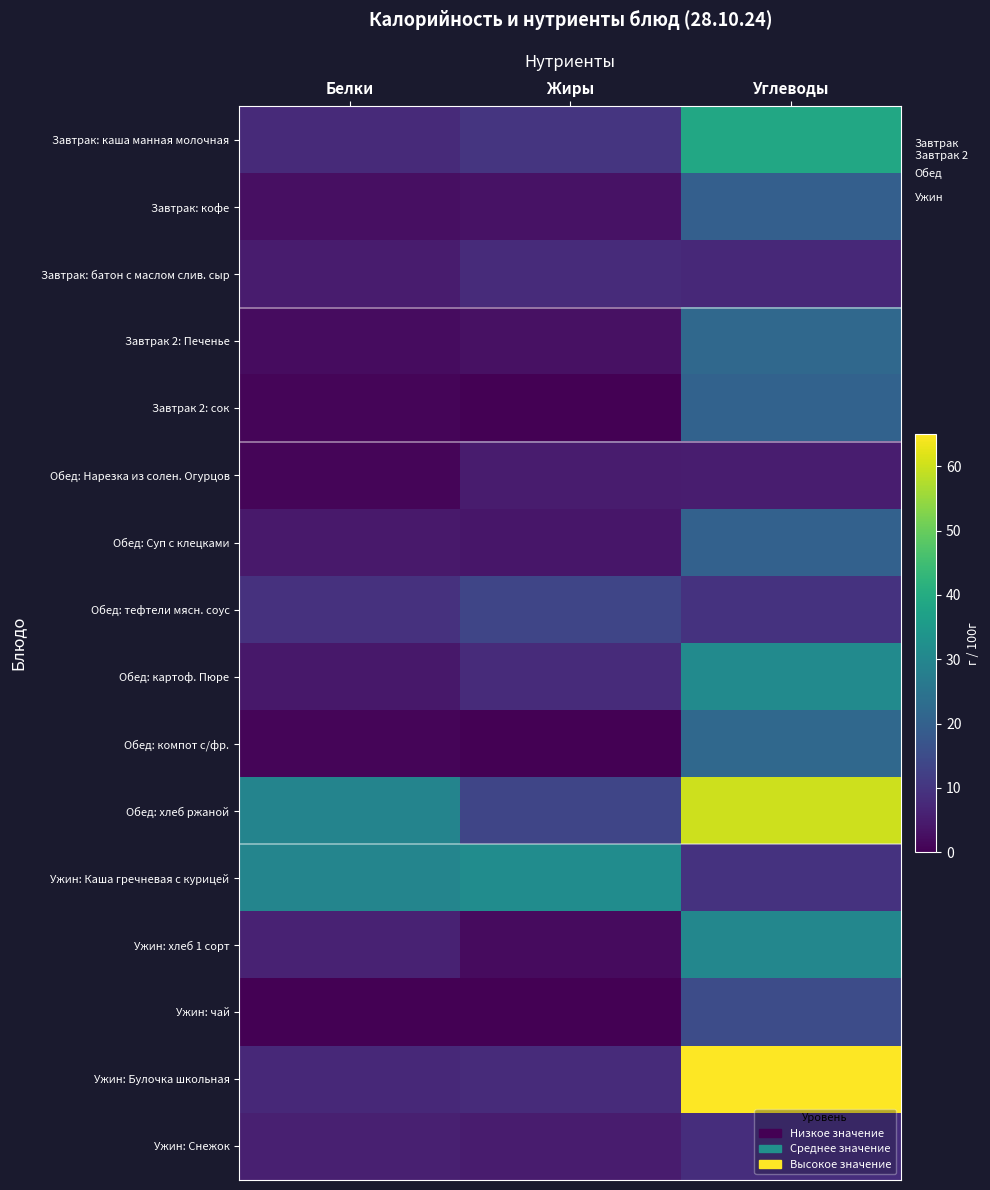

How many data points does each series have?

3